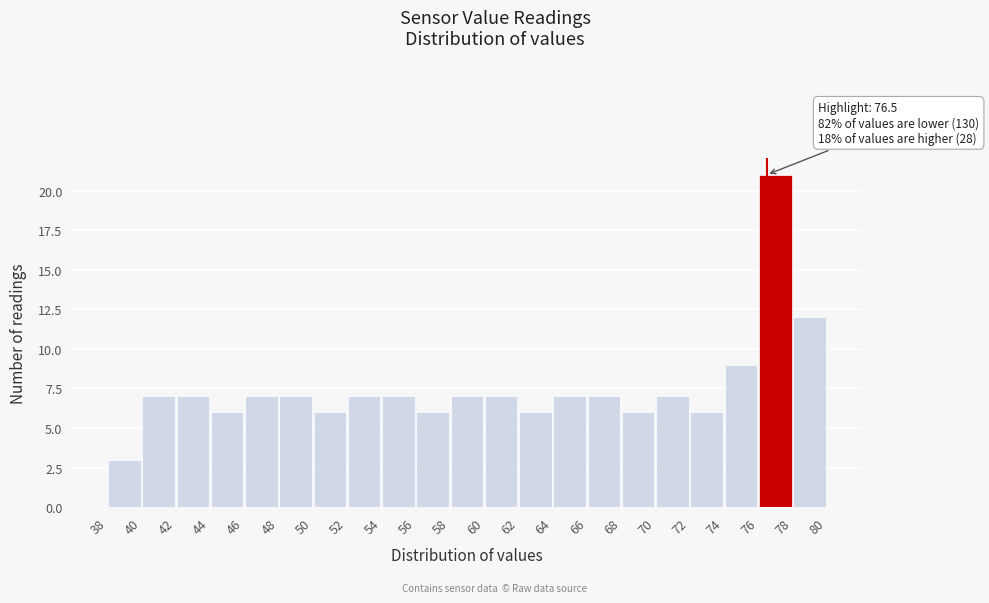

Which range on the x-axis has the tallest bar?

76 to 78